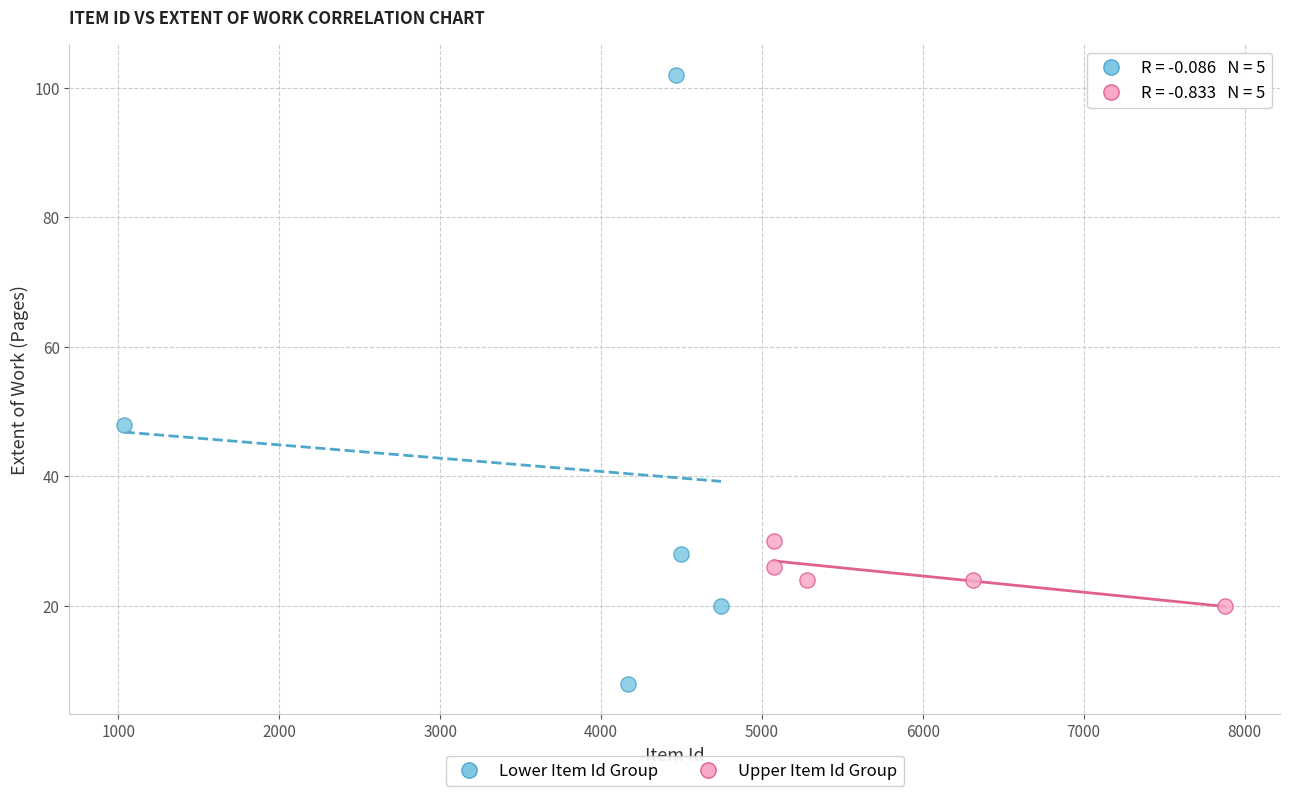

Which series reaches the minimum Y coordinate?

Lower Item Id Group